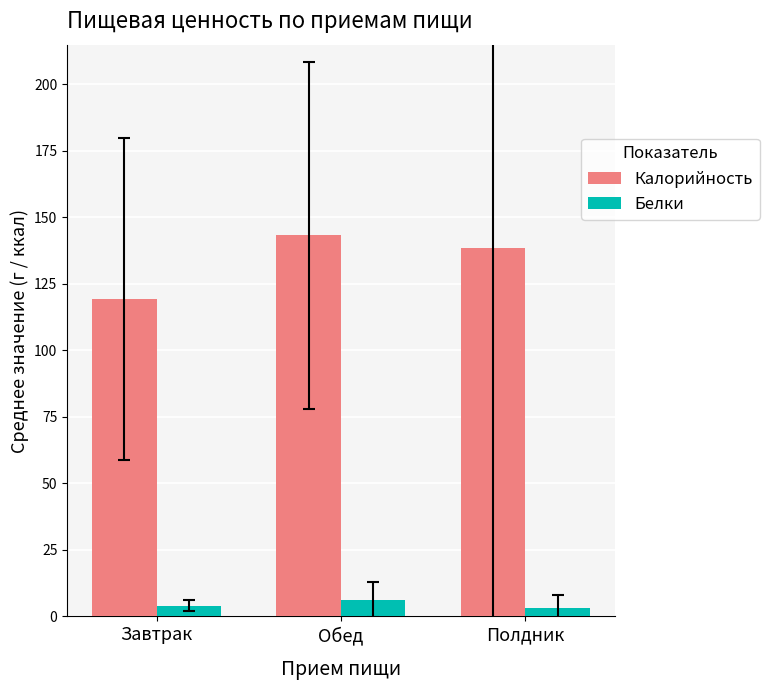

The Белки series shows 6.3 at Обед. True or false?

True